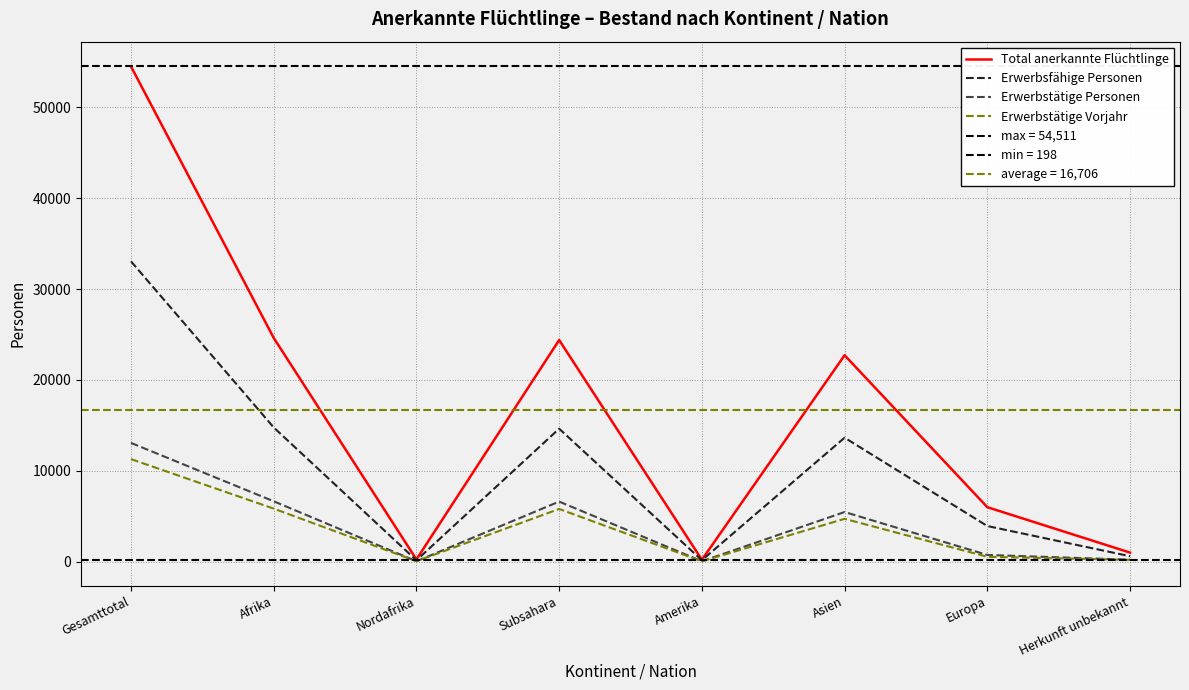

At which category does the chart reach its peak across all series?

Gesamttotal